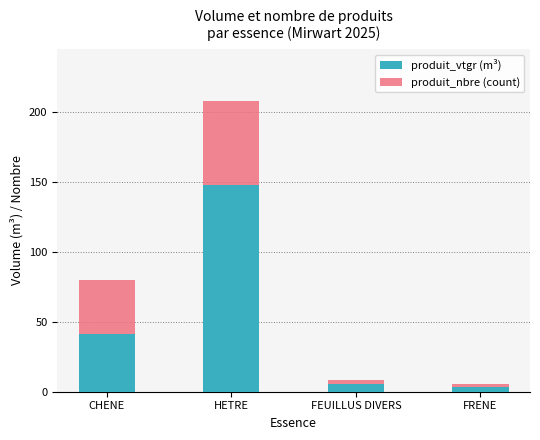

What is the maximum value for produit_vtgr (m³)?

147.3